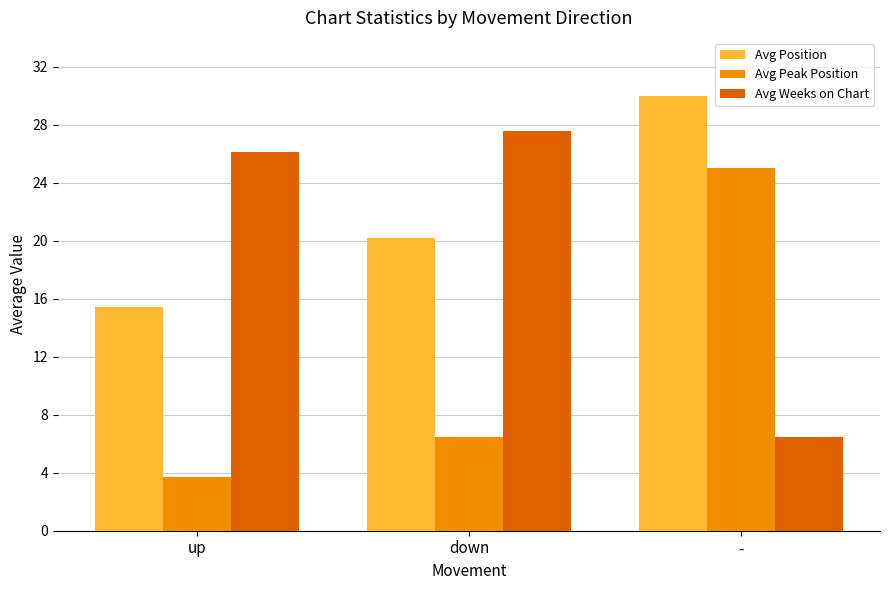

What position from the left is down?

2